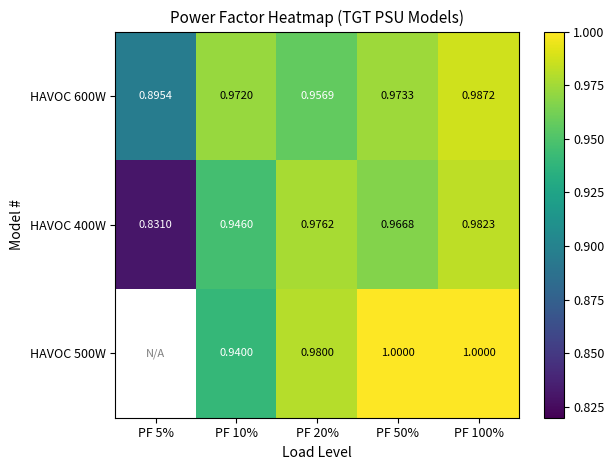

At which category is the sum across all series the highest?

PF 100%